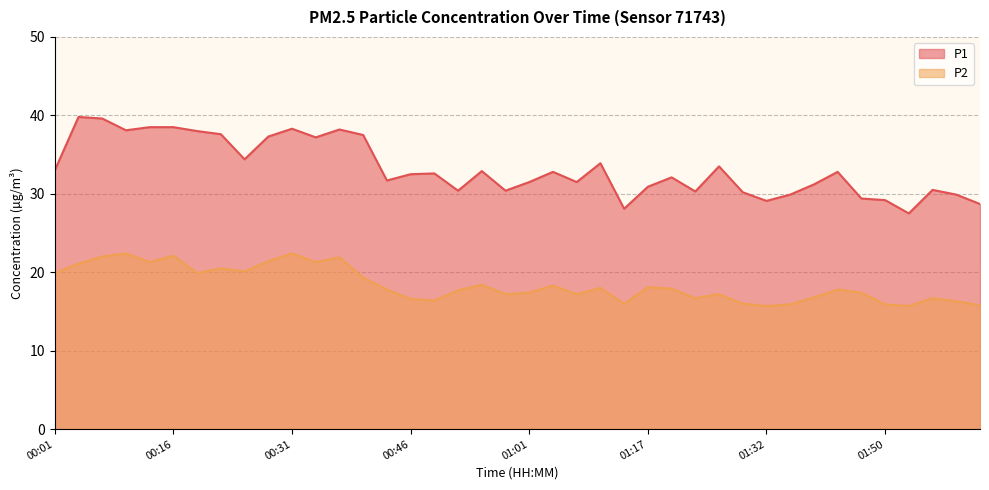

What is the total value across all series at 00:49?

49.0